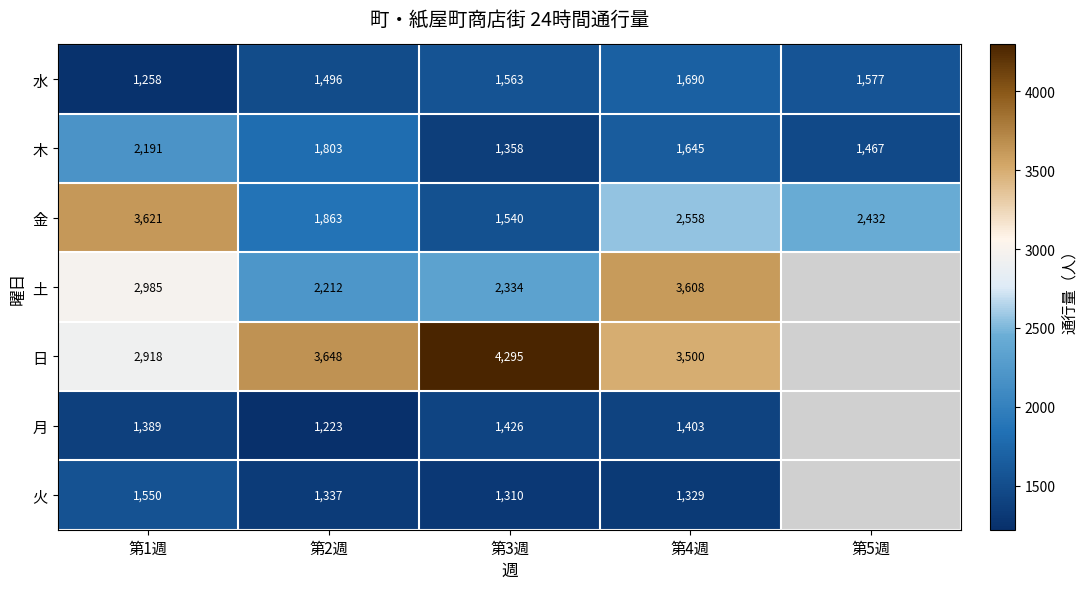

At 第3週, list the series in order from largest to smallest.

日, 土, 水, 金, 月, 木, 火